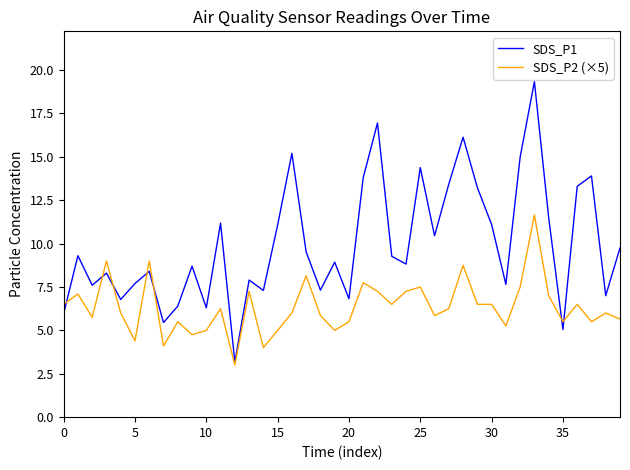

Which series has the largest total across all categories?

SDS_P1